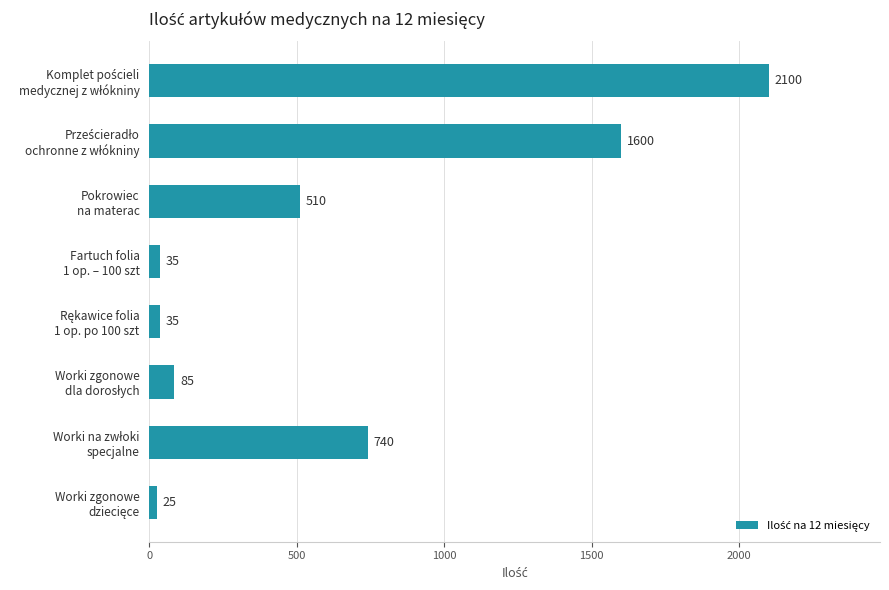

What is the maximum value shown in the chart?

2100